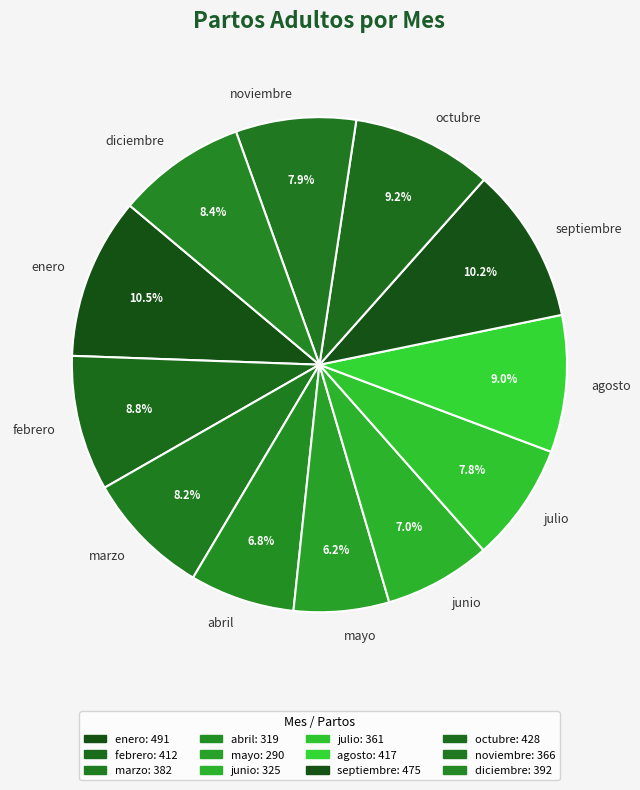

Does any single category account for the majority?

No